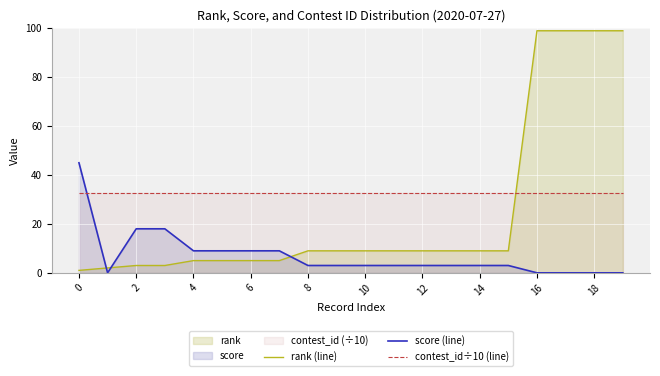

Does the chart display data point markers on the line(s)?

No